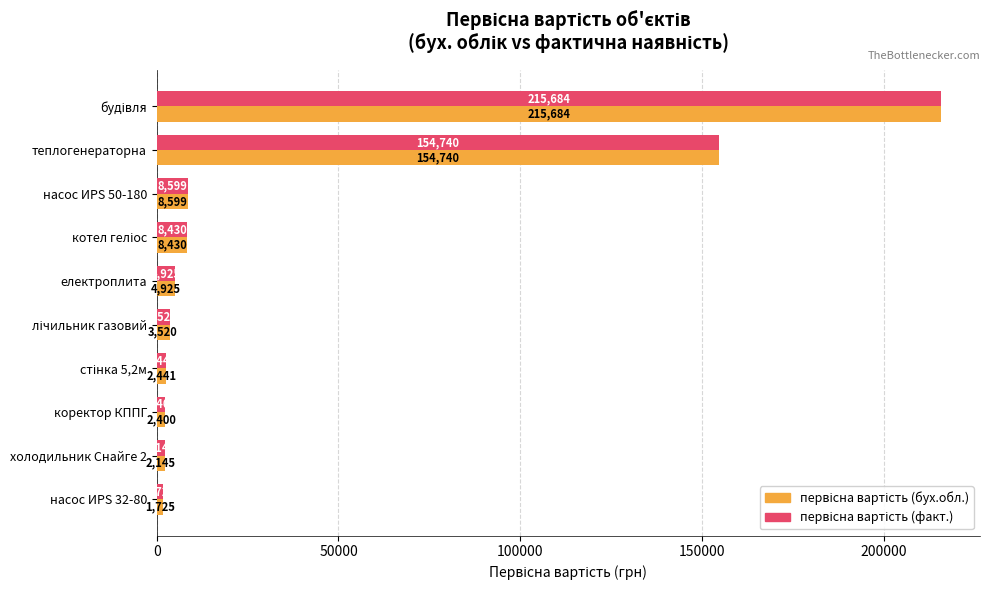

Which category has the lowest value across all series?

насос ИРS 32-80